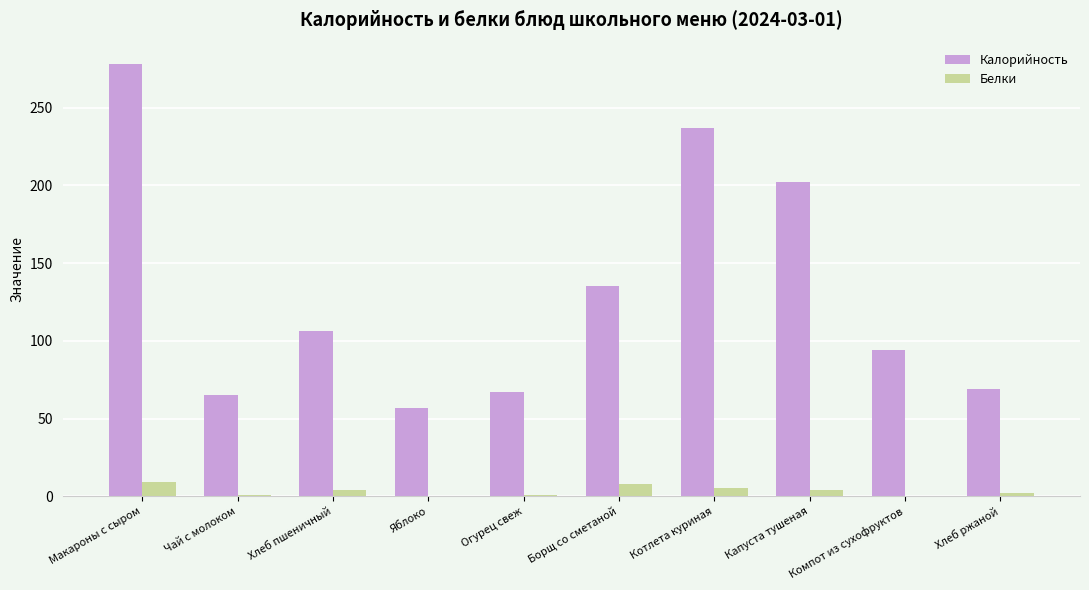

Read the Белки value at Борщ со сметаной.

8